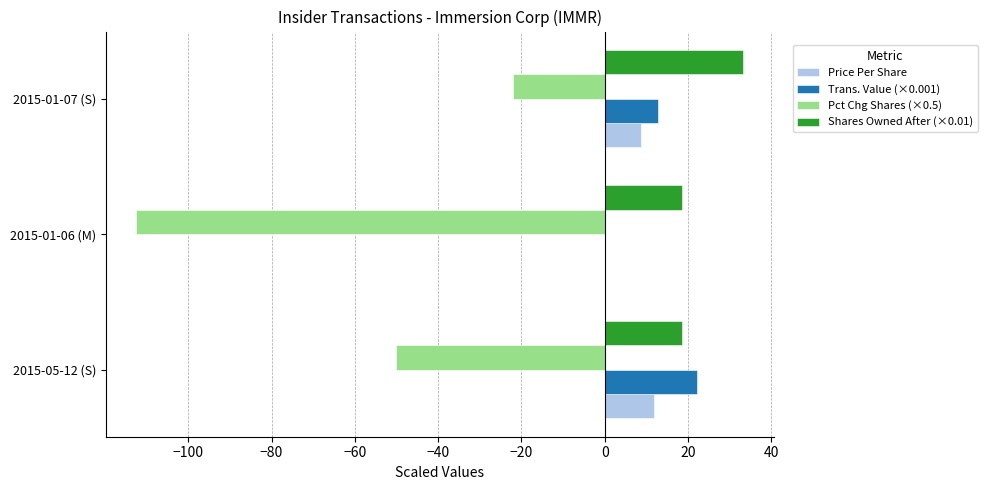

Which series has the largest total across all categories?

Shares Owned After (×0.01)